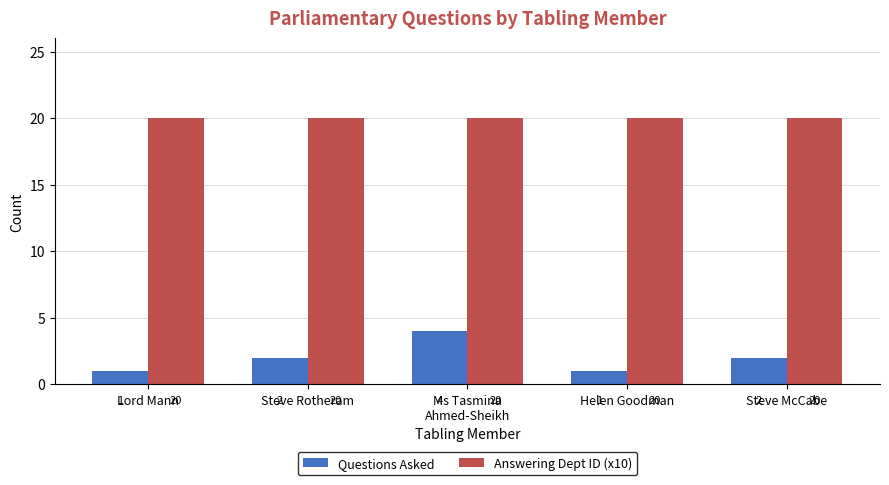

What are all the series names shown in the legend?

Questions Asked, Answering Dept ID (x10)